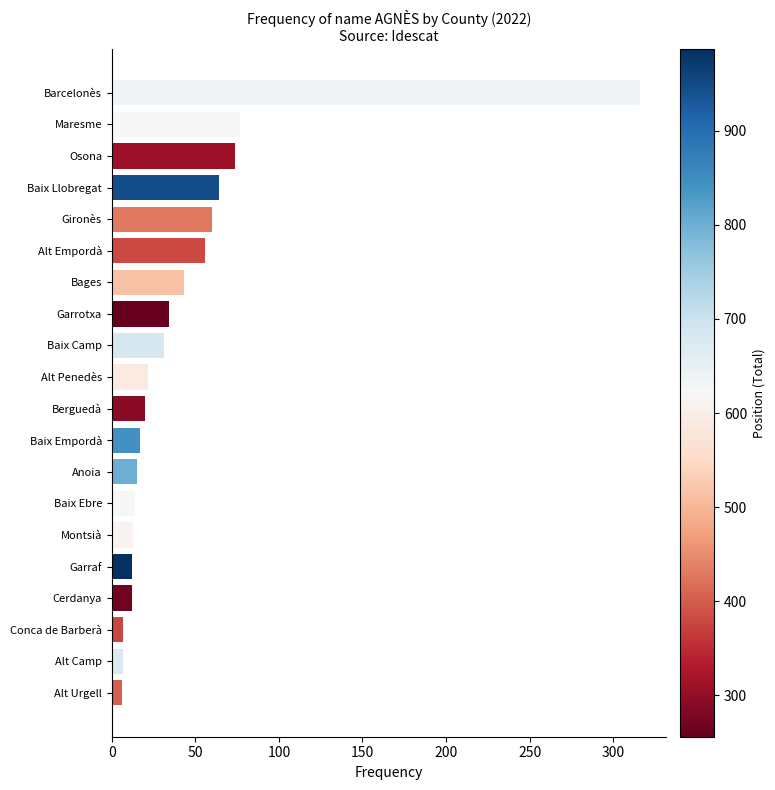

Which has a higher value, Montsià or Gironès?

Gironès